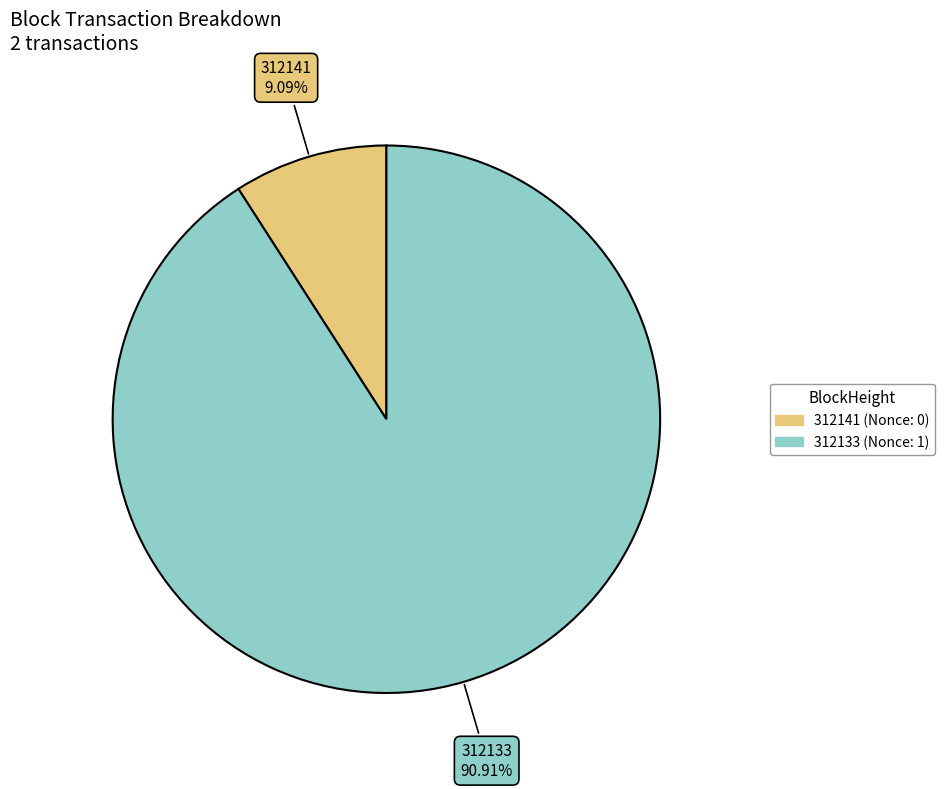

How many segments does this pie chart have?

2